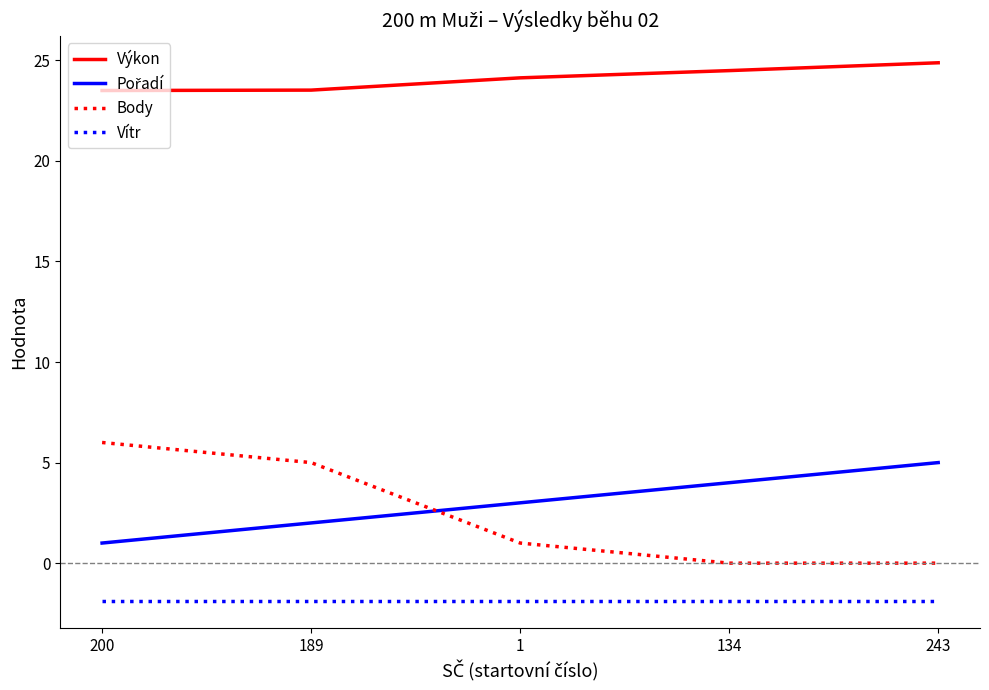

True or false: Body and Vítr intersect in this chart.

False